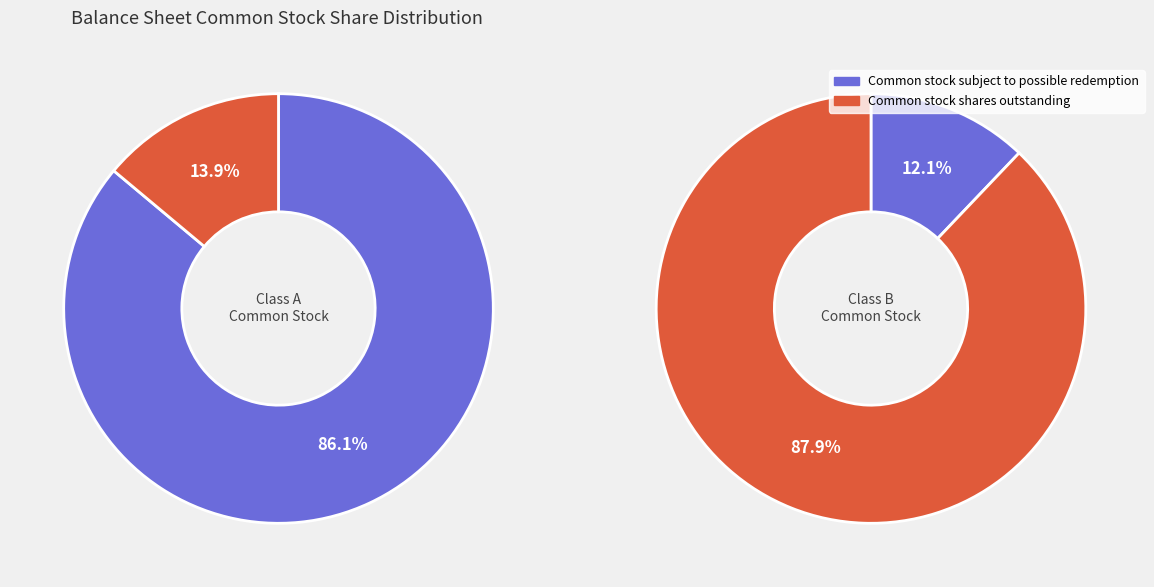

What percentage is the Common stock subject to possible redemption slice, to the nearest percent?

12%